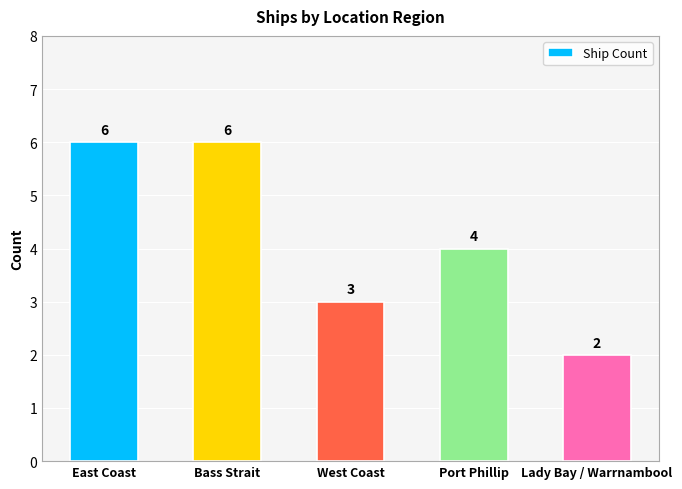

The chart shows a value of 2 at Port Phillip. True or false?

False